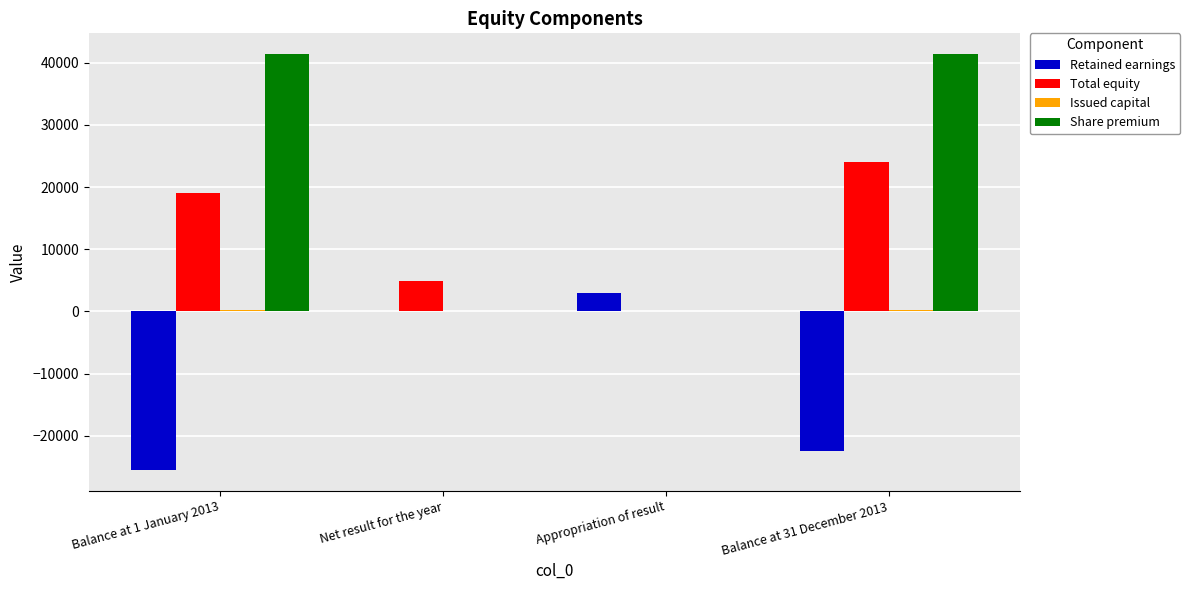

Are the bars horizontal?

No